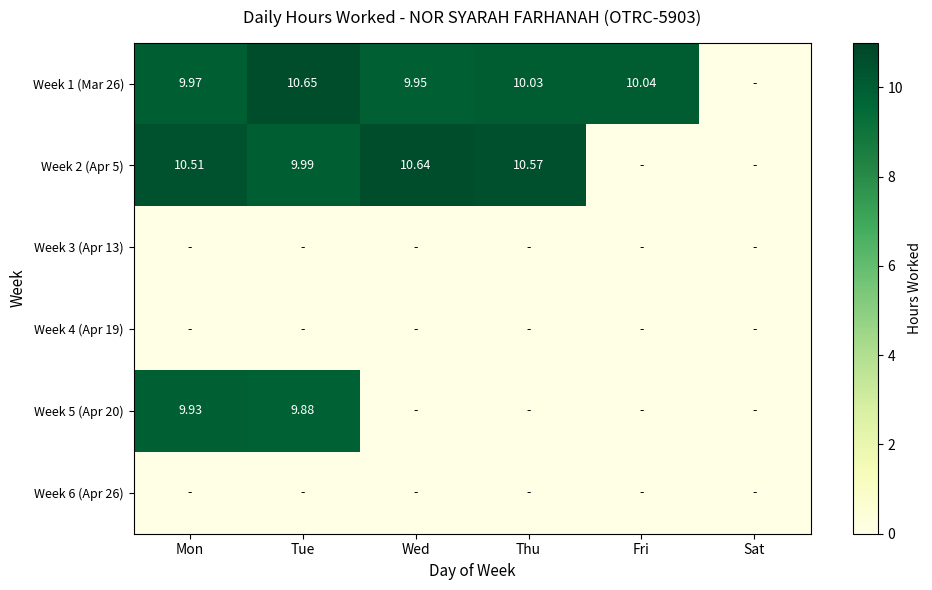

Is the value of Week 6 (Apr 26) at Thu greater than the value of Week 4 (Apr 19) at Thu?

No